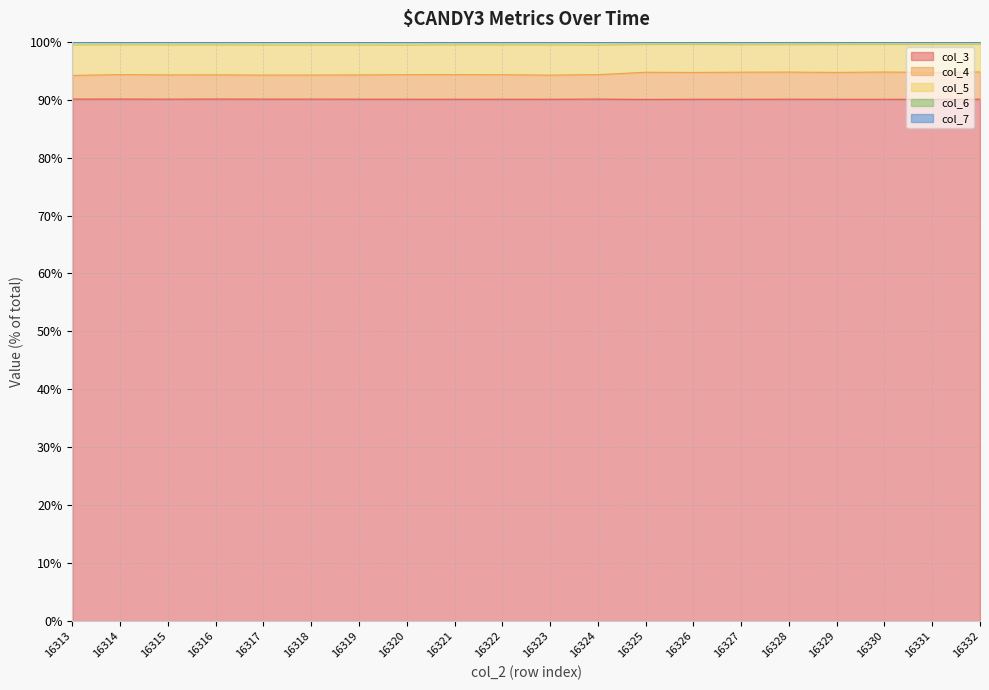

How many categories are shown in the chart?

20